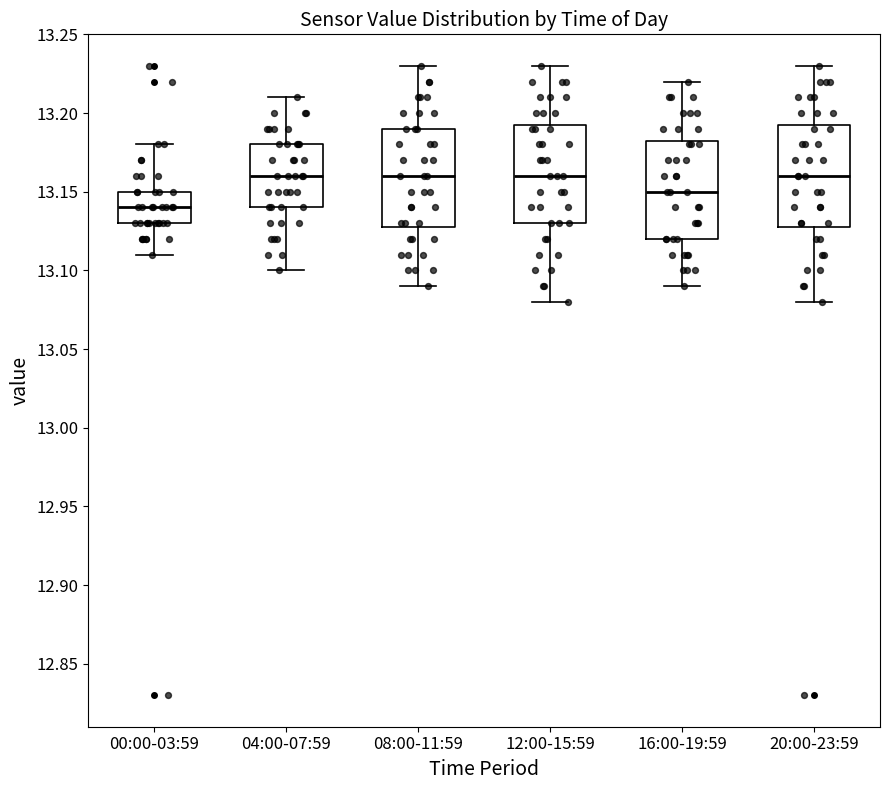

Reading left to right, read every box against the y-axis: the position of its median line, the range the box covers, and the ends of its whiskers. The values are not printed on the chart, so give them approximately, as read against the axis.

00:00-03:59: median 13.140, box 13.130 to 13.150, whiskers 13.110 to 13.180
04:00-07:59: median 13.160, box 13.140 to 13.180, whiskers 13.100 to 13.210
08:00-11:59: median 13.160, box 13.130 to 13.190, whiskers 13.090 to 13.230
12:00-15:59: median 13.160, box 13.130 to 13.195, whiskers 13.080 to 13.230
16:00-19:59: median 13.150, box 13.120 to 13.185, whiskers 13.090 to 13.220
20:00-23:59: median 13.160, box 13.130 to 13.195, whiskers 13.080 to 13.230